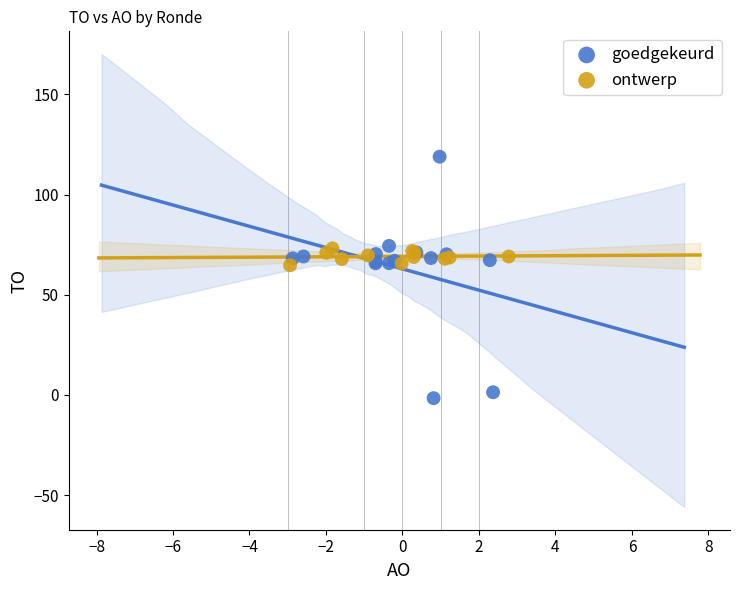

Which series has the largest Y range (max minus min)?

goedgekeurd